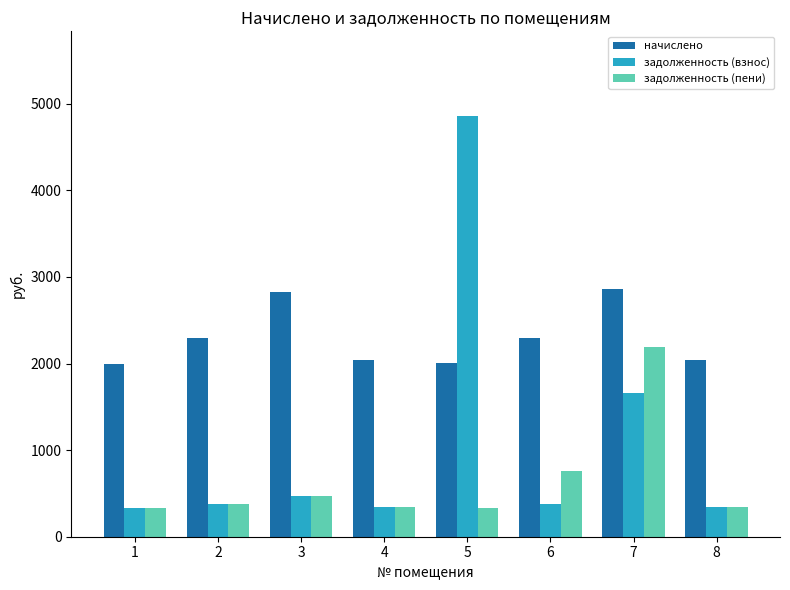

Which label corresponds to the largest value in the chart?

5